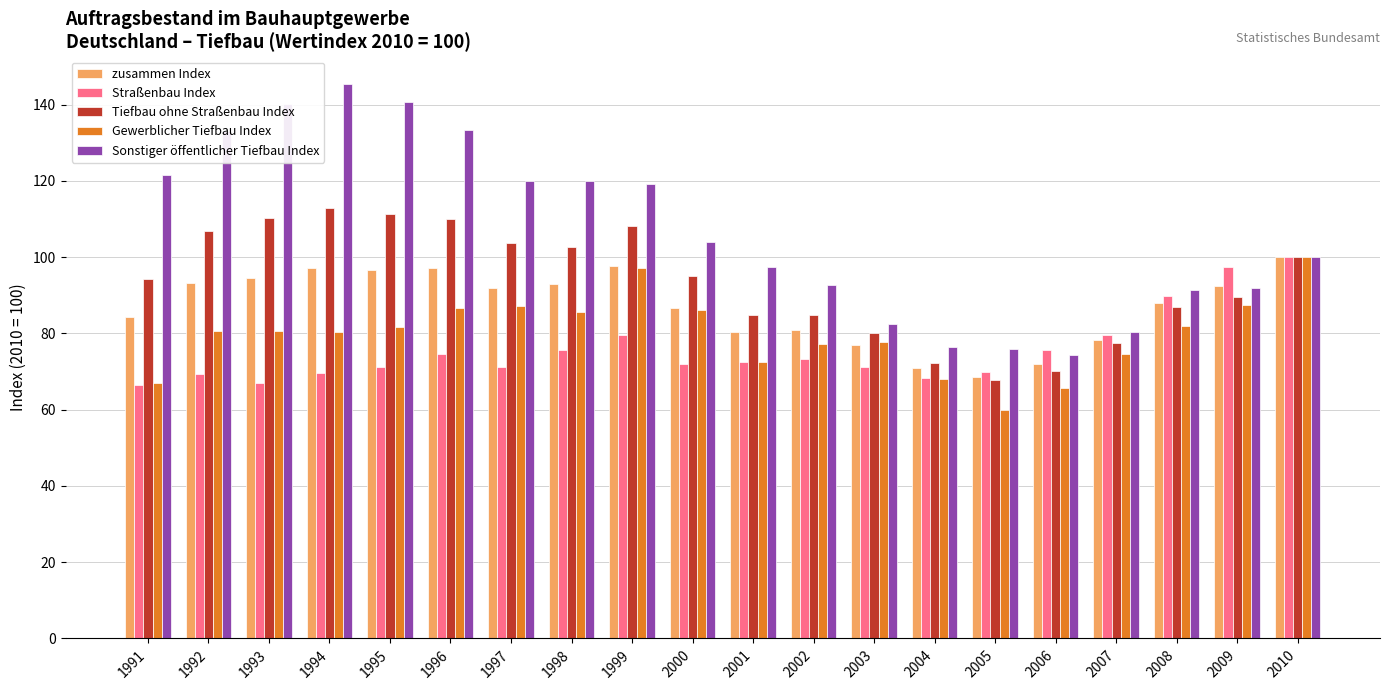

Which series has the widest spread of values?

Sonstiger öffentlicher Tiefbau Index